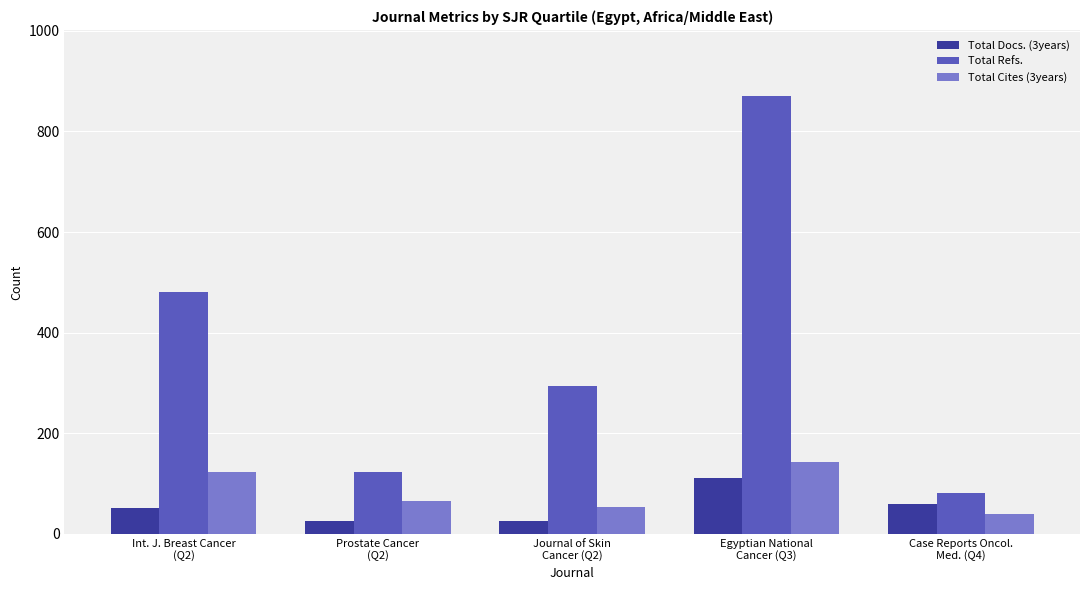

What is the minimum value shown in the chart?

25